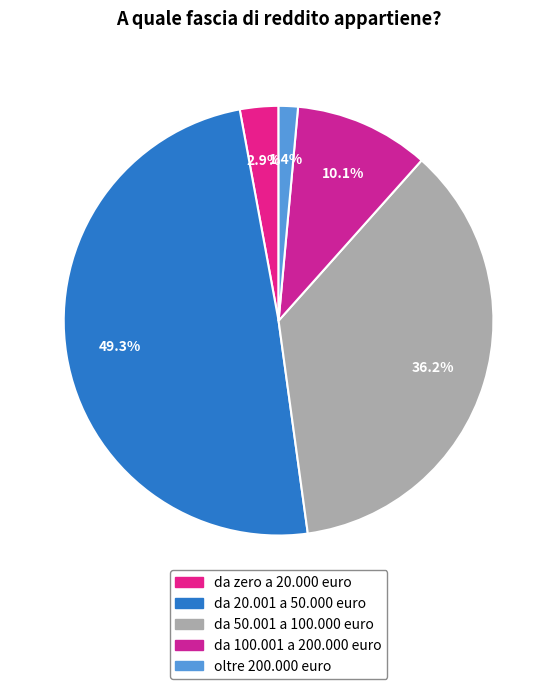

To the nearest percent, what percentage of the pie is da 50.001 a 100.000 euro?

36%